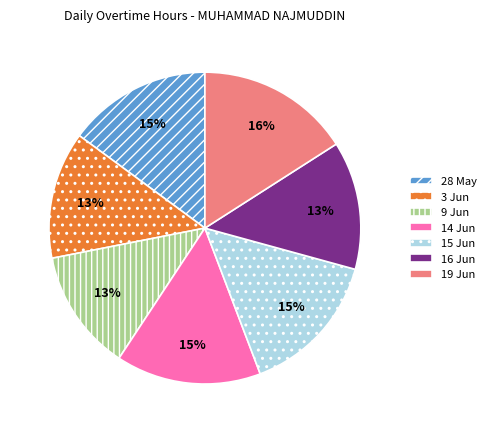

Count the number of slices in the pie.

7